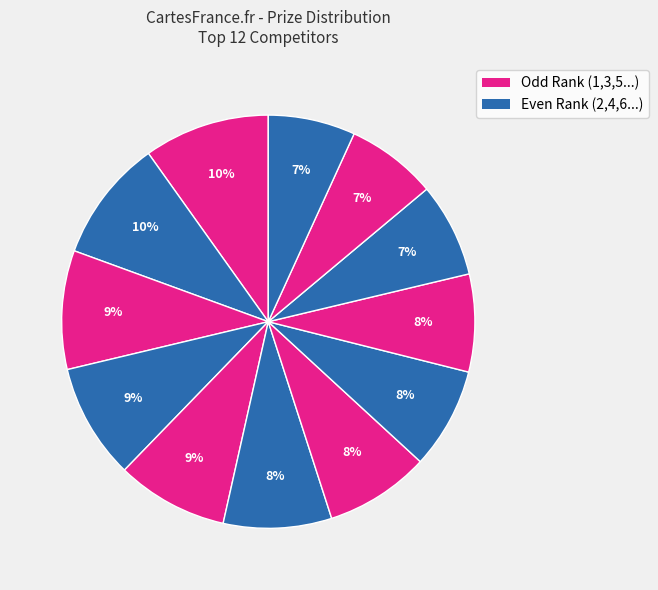

How many segments does this pie chart have?

12